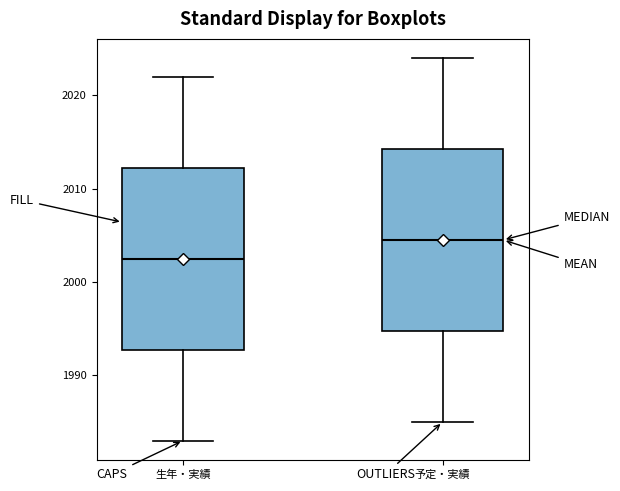

Where does the lower whisker of the box for 予定・実績 end on the y-axis? The values are not printed on the chart, so give them approximately, as read against the axis.

1985